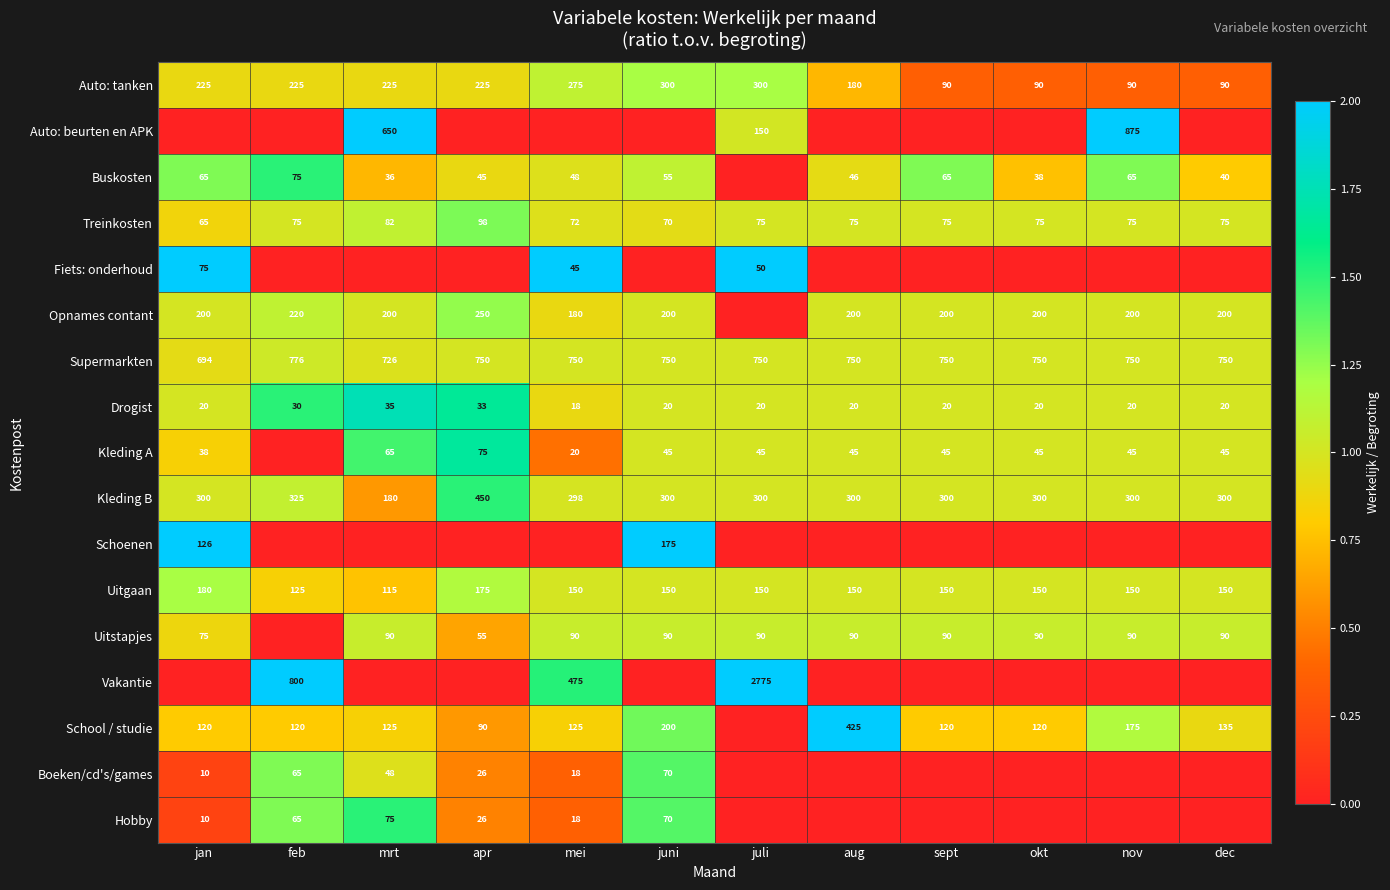

At which label does Treinkosten reach its peak?

apr